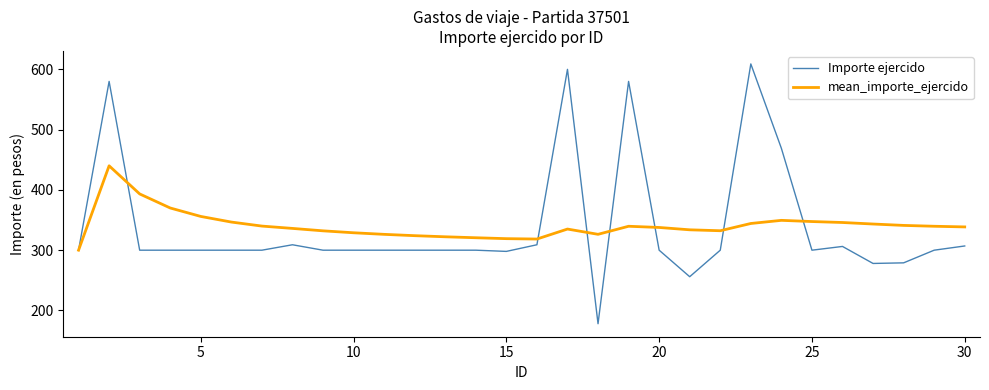

What is the lowest value of the Importe ejercido series?

178.0